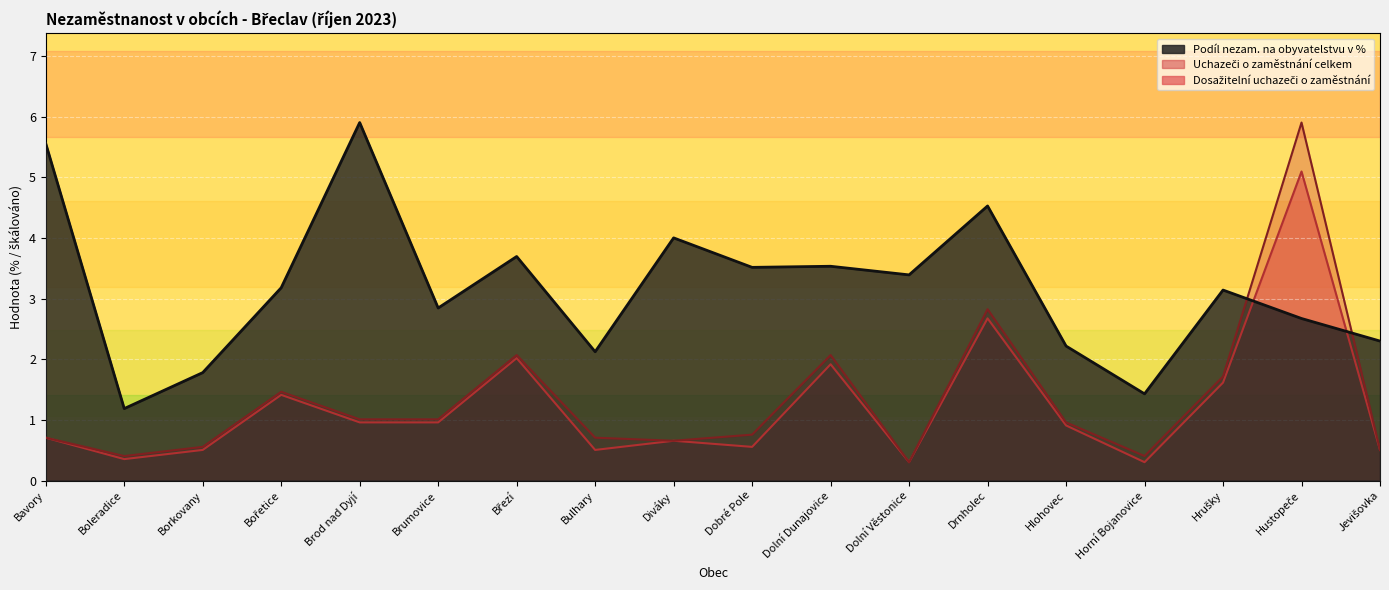

What are all the series names shown in the legend?

Podíl nezam. na obyvatelstvu v %, Uchazeči o zaměstnání celkem, Dosažitelní uchazeči o zaměstnání